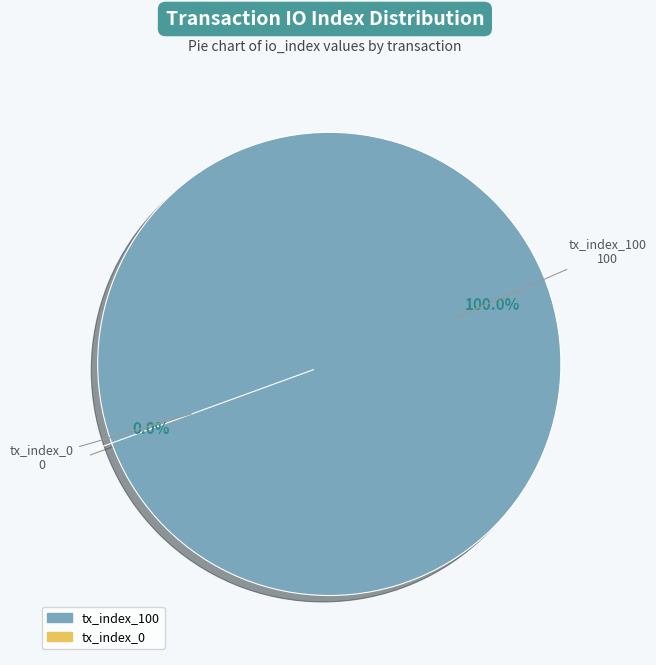

To the nearest percent, what percentage of the pie is tx_index_100?

100%